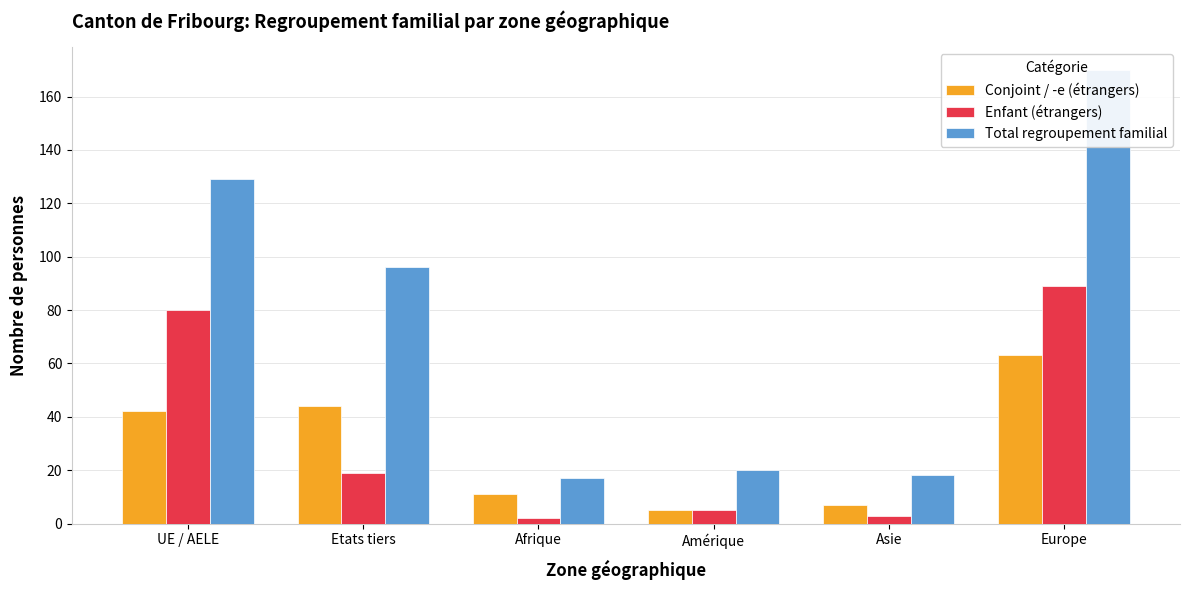

The Enfant (étrangers) series shows 3 at Asie. True or false?

True